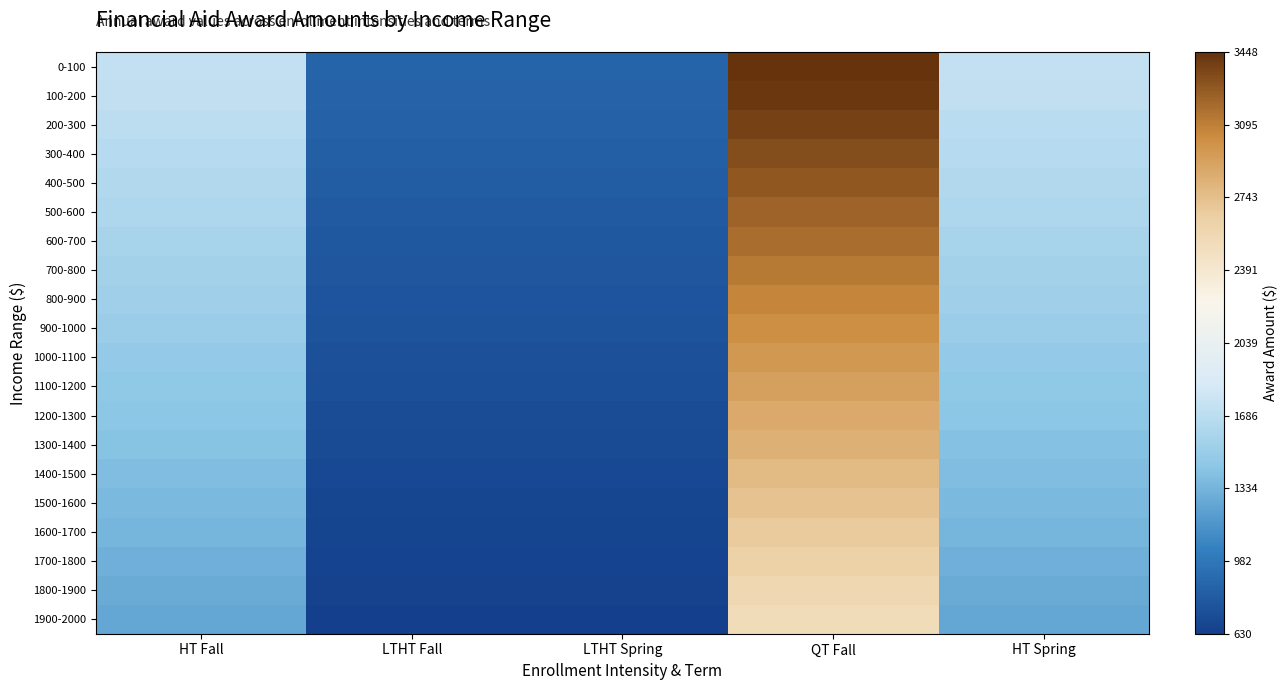

Reading left to right, extract all data points from this chart.

0-100: HT Fall=1724	LTHT Fall=862	LTHT Spring=862	QT Fall=3448	HT Spring=1724
100-200: HT Fall=1712	LTHT Fall=856	LTHT Spring=855	QT Fall=3423	HT Spring=1711
200-300: HT Fall=1687	LTHT Fall=843	LTHT Spring=843	QT Fall=3373	HT Spring=1686
300-400: HT Fall=1662	LTHT Fall=831	LTHT Spring=830	QT Fall=3323	HT Spring=1661
400-500: HT Fall=1637	LTHT Fall=818	LTHT Spring=818	QT Fall=3273	HT Spring=1636
500-600: HT Fall=1612	LTHT Fall=806	LTHT Spring=805	QT Fall=3223	HT Spring=1611
600-700: HT Fall=1587	LTHT Fall=793	LTHT Spring=793	QT Fall=3173	HT Spring=1586
700-800: HT Fall=1562	LTHT Fall=781	LTHT Spring=780	QT Fall=3123	HT Spring=1561
800-900: HT Fall=1537	LTHT Fall=768	LTHT Spring=768	QT Fall=3073	HT Spring=1536
900-1000: HT Fall=1512	LTHT Fall=756	LTHT Spring=755	QT Fall=3023	HT Spring=1511
1000-1100: HT Fall=1487	LTHT Fall=743	LTHT Spring=743	QT Fall=2973	HT Spring=1486
1100-1200: HT Fall=1462	LTHT Fall=731	LTHT Spring=730	QT Fall=2923	HT Spring=1461
1200-1300: HT Fall=1437	LTHT Fall=718	LTHT Spring=718	QT Fall=2873	HT Spring=1436
1300-1400: HT Fall=1412	LTHT Fall=706	LTHT Spring=705	QT Fall=2823	HT Spring=1411
1400-1500: HT Fall=1387	LTHT Fall=693	LTHT Spring=693	QT Fall=2773	HT Spring=1386
1500-1600: HT Fall=1362	LTHT Fall=681	LTHT Spring=680	QT Fall=2723	HT Spring=1361
1600-1700: HT Fall=1337	LTHT Fall=668	LTHT Spring=668	QT Fall=2673	HT Spring=1336
1700-1800: HT Fall=1312	LTHT Fall=656	LTHT Spring=655	QT Fall=2623	HT Spring=1311
1800-1900: HT Fall=1287	LTHT Fall=643	LTHT Spring=643	QT Fall=2573	HT Spring=1286
1900-2000: HT Fall=1262	LTHT Fall=631	LTHT Spring=630	QT Fall=2523	HT Spring=1261